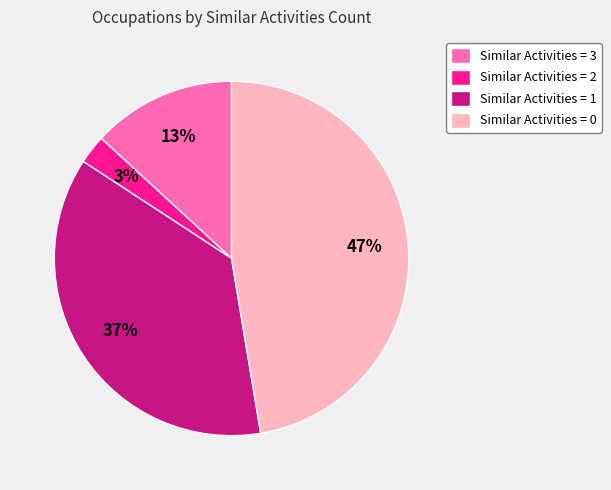

Combined, do Similar Activities = 0 and Similar Activities = 3 account for over 50%?

Yes